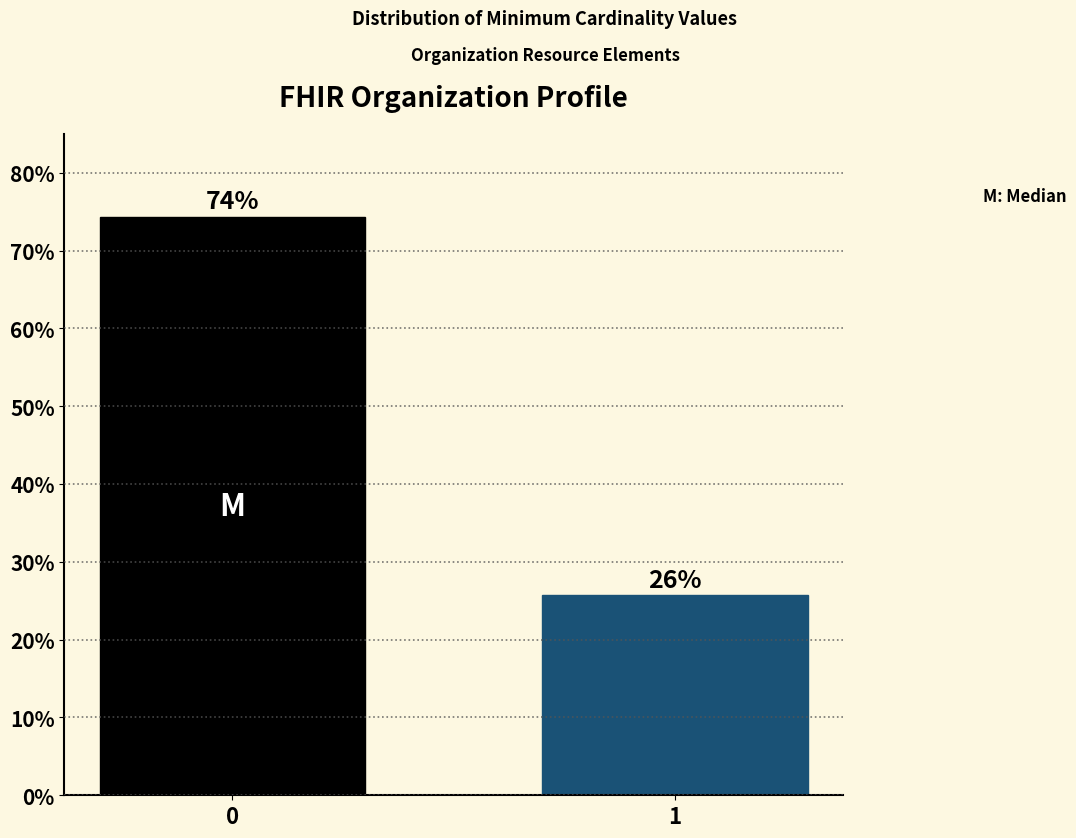

Read the value at 1.

25.7